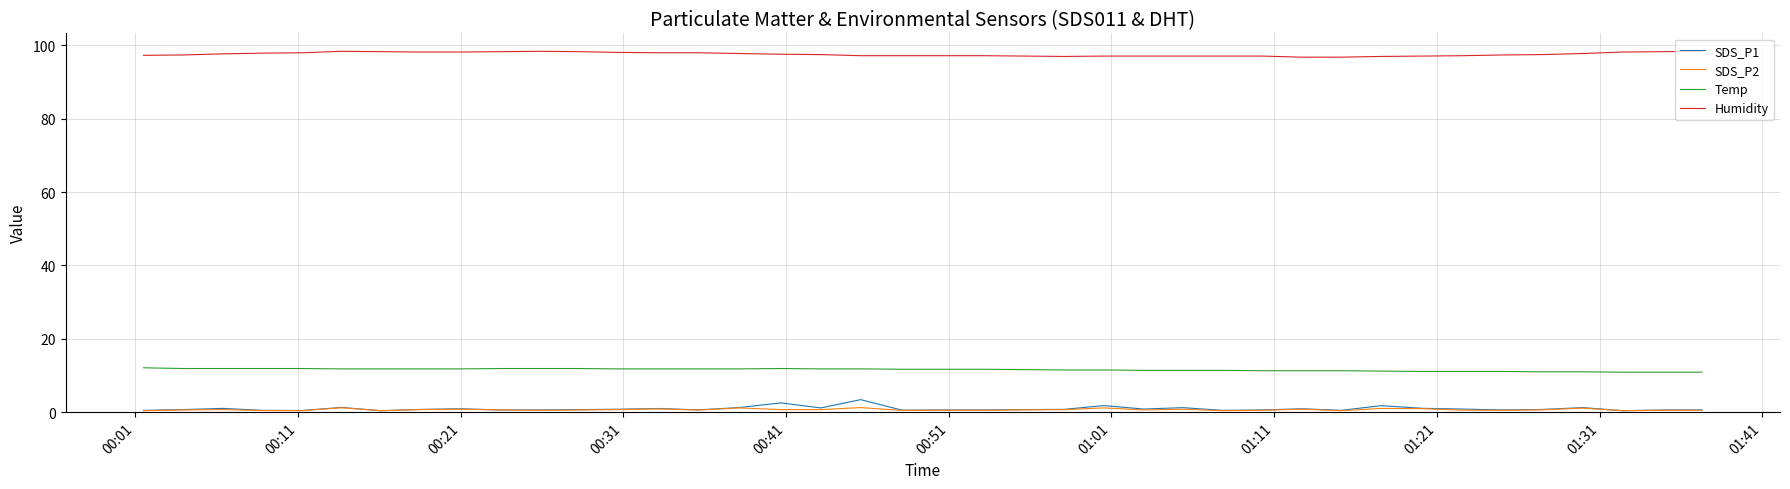

Which series has the largest total across all categories?

Humidity